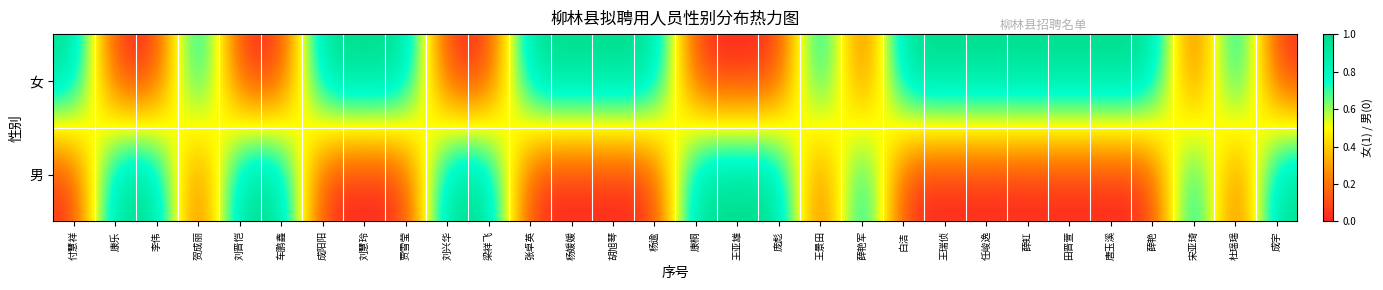

Count the number of categories in the chart.

30